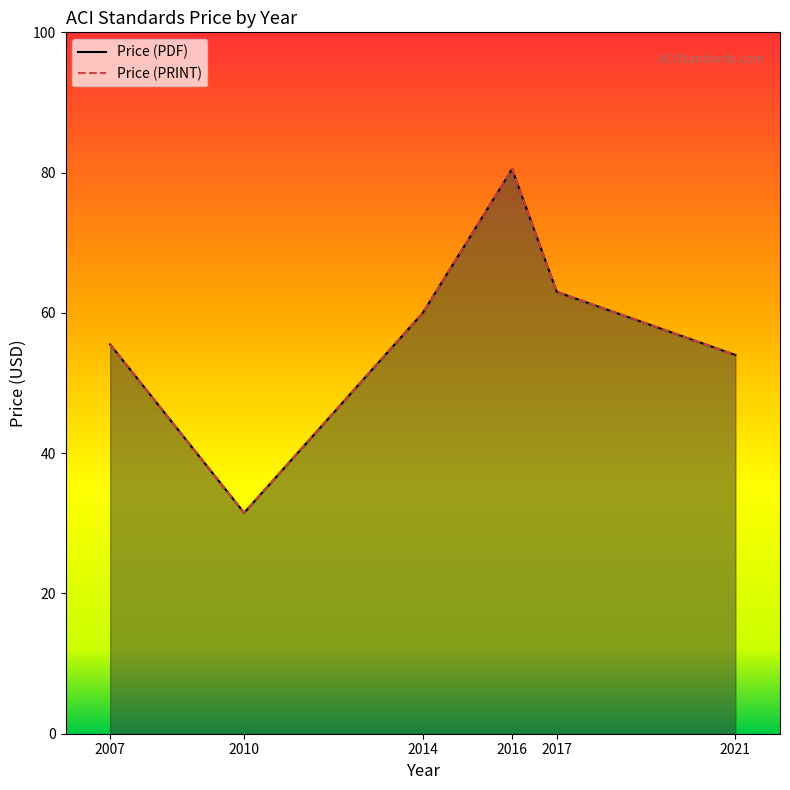

At which label is Price (PRINT) closest to 56?

2007